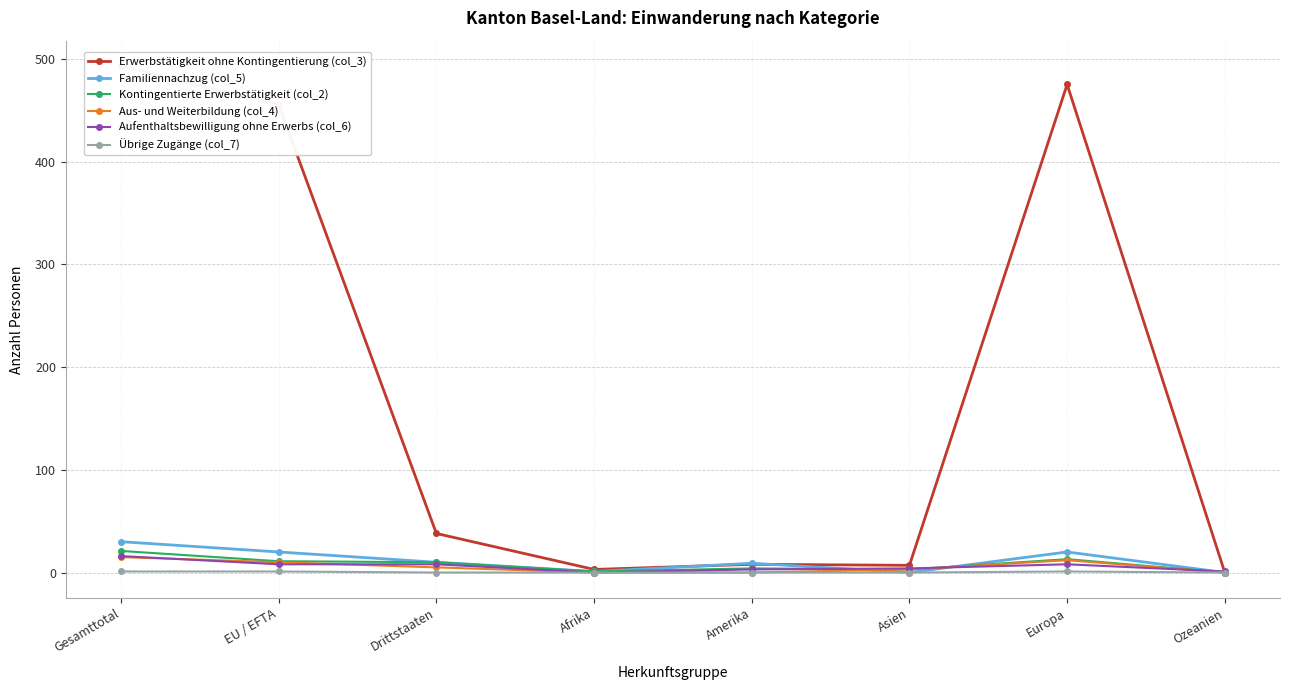

Is this an area chart (filled region under the line)?

No